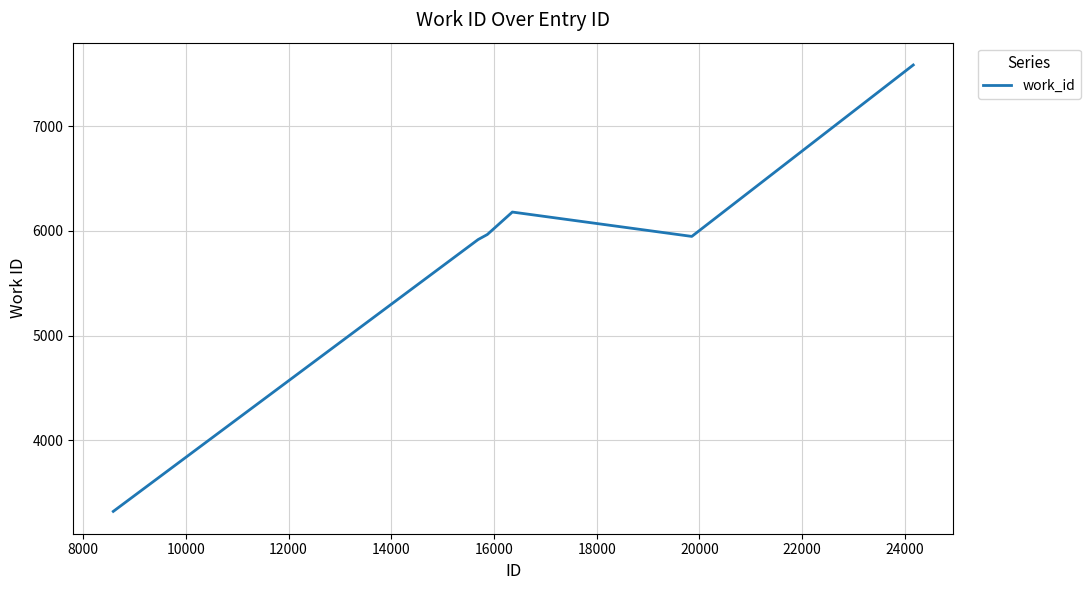

What is the minimum value shown in the chart?

3319